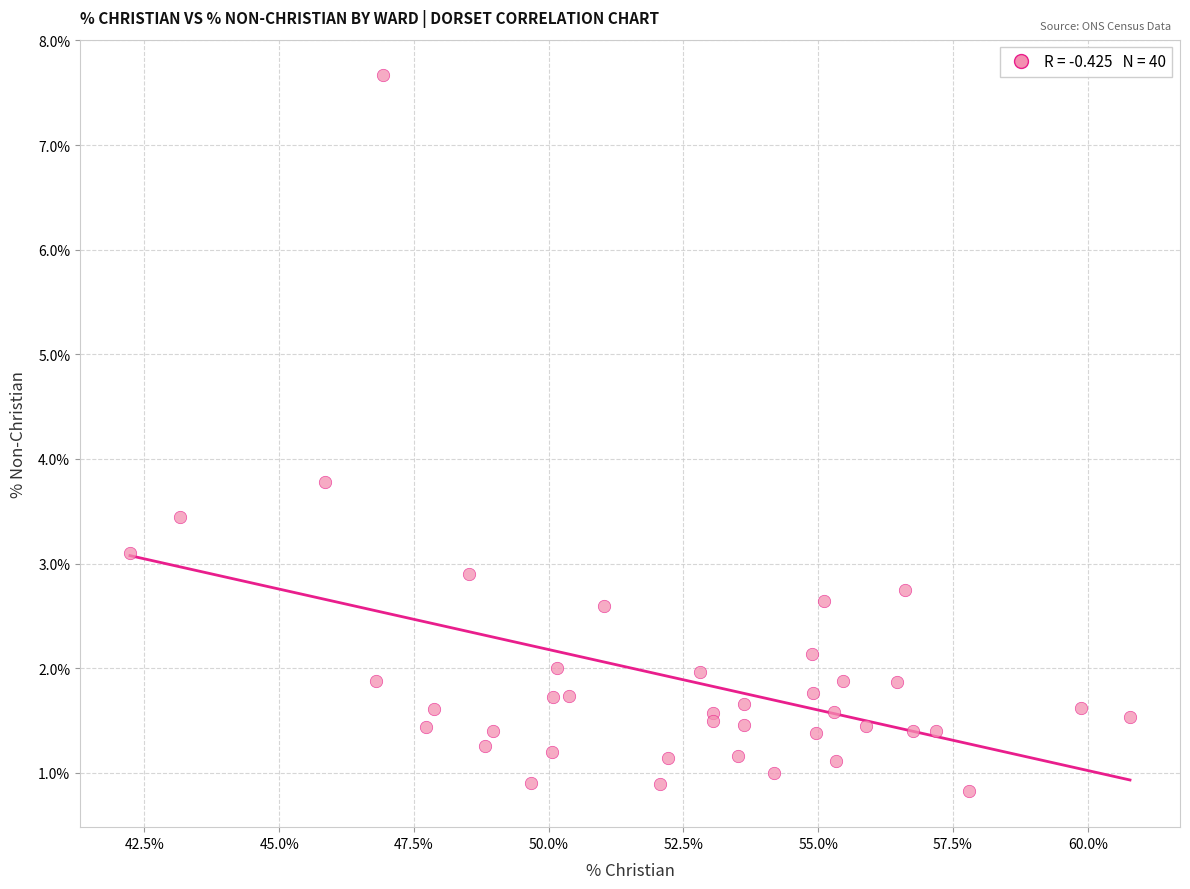

What Y value in the scatter plot is closest to 4?

3.8